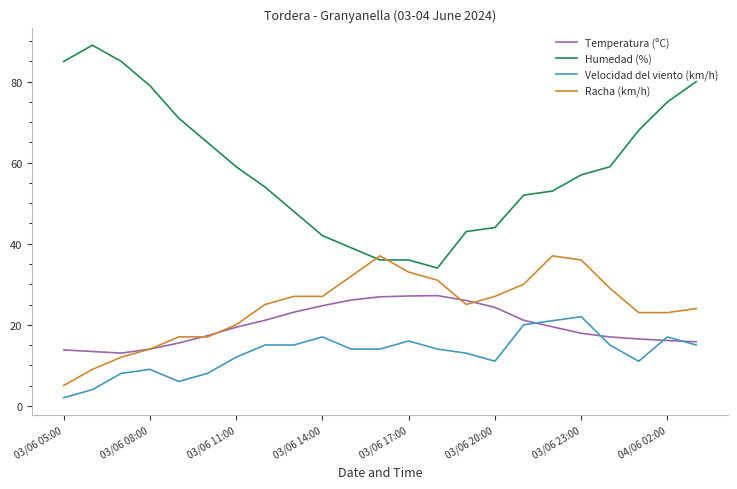

True or false: Velocidad del viento (km/h) and Humedad (%) intersect in this chart.

False